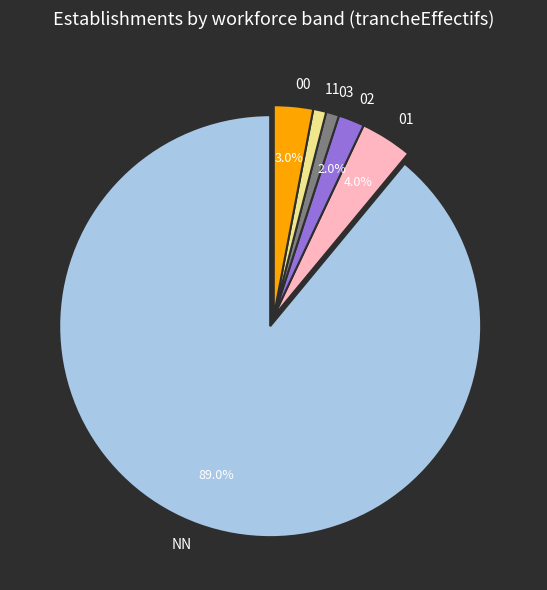

What is the total percentage of 00 and 02?

5.0%